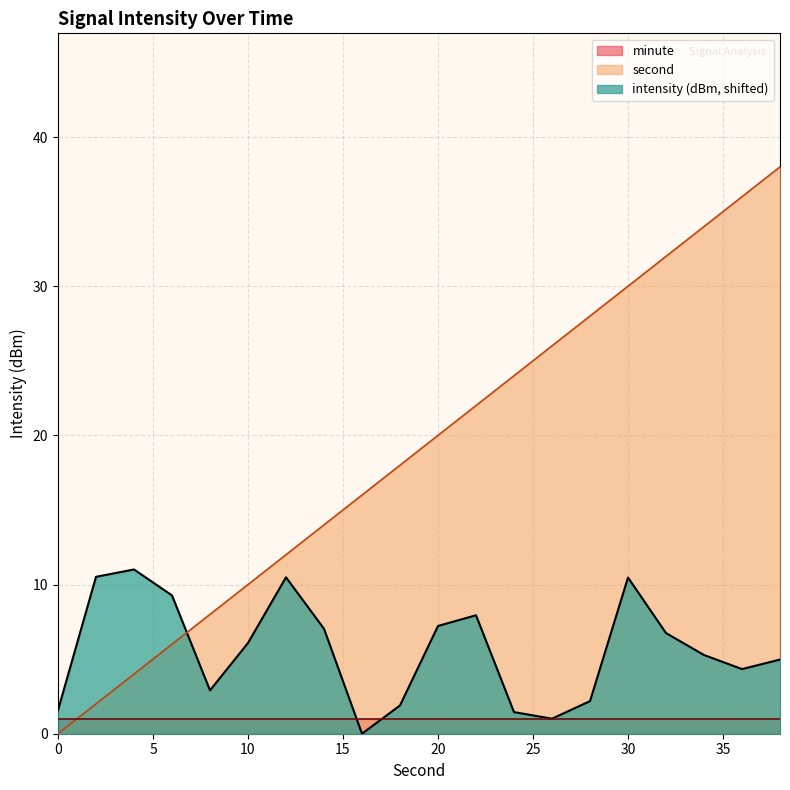

At which category is the sum across all series the highest?

38